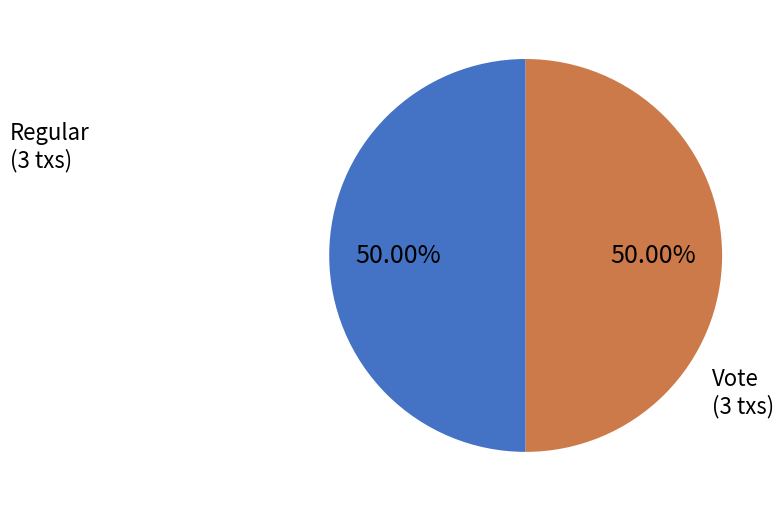

Do Vote and Regular together represent more than half of the pie?

Yes